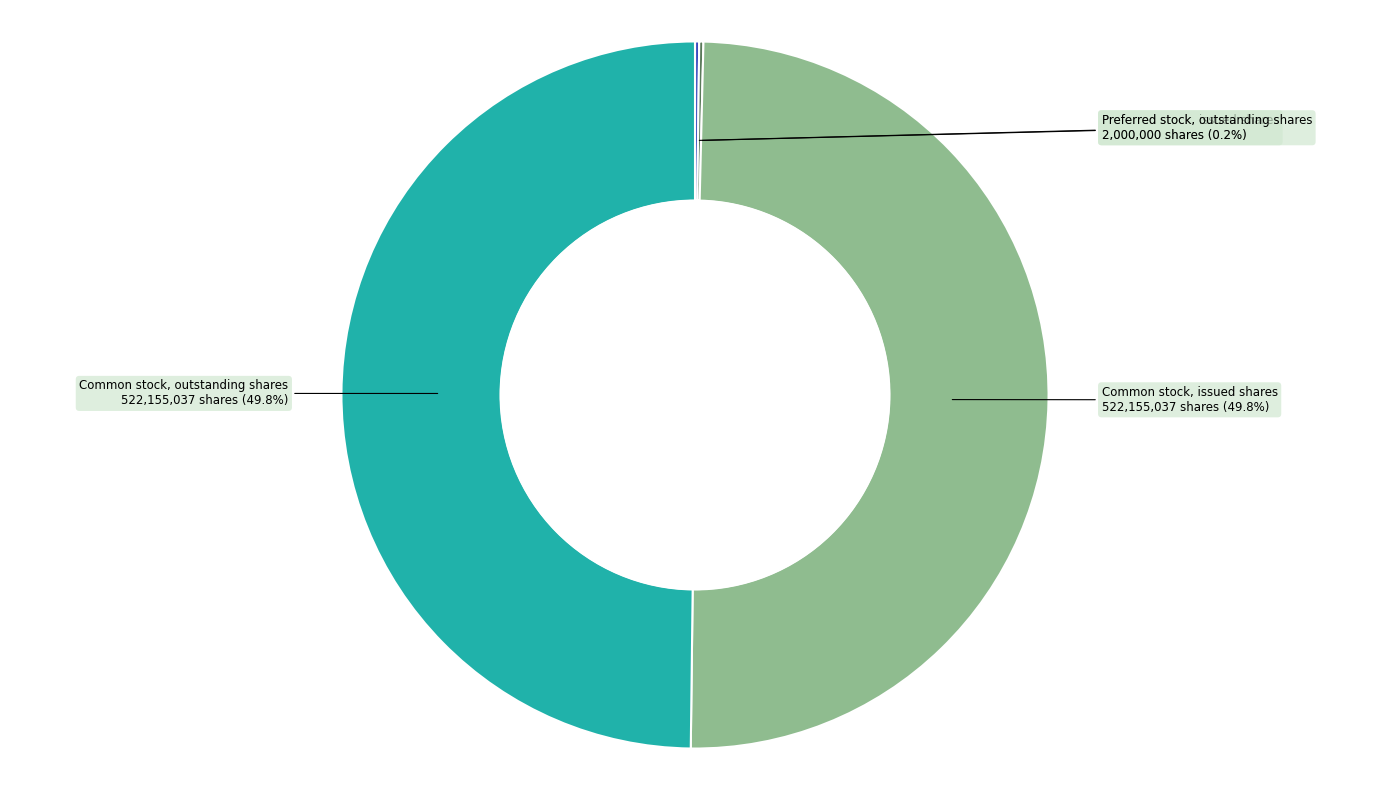

How many slices are in this pie chart?

4